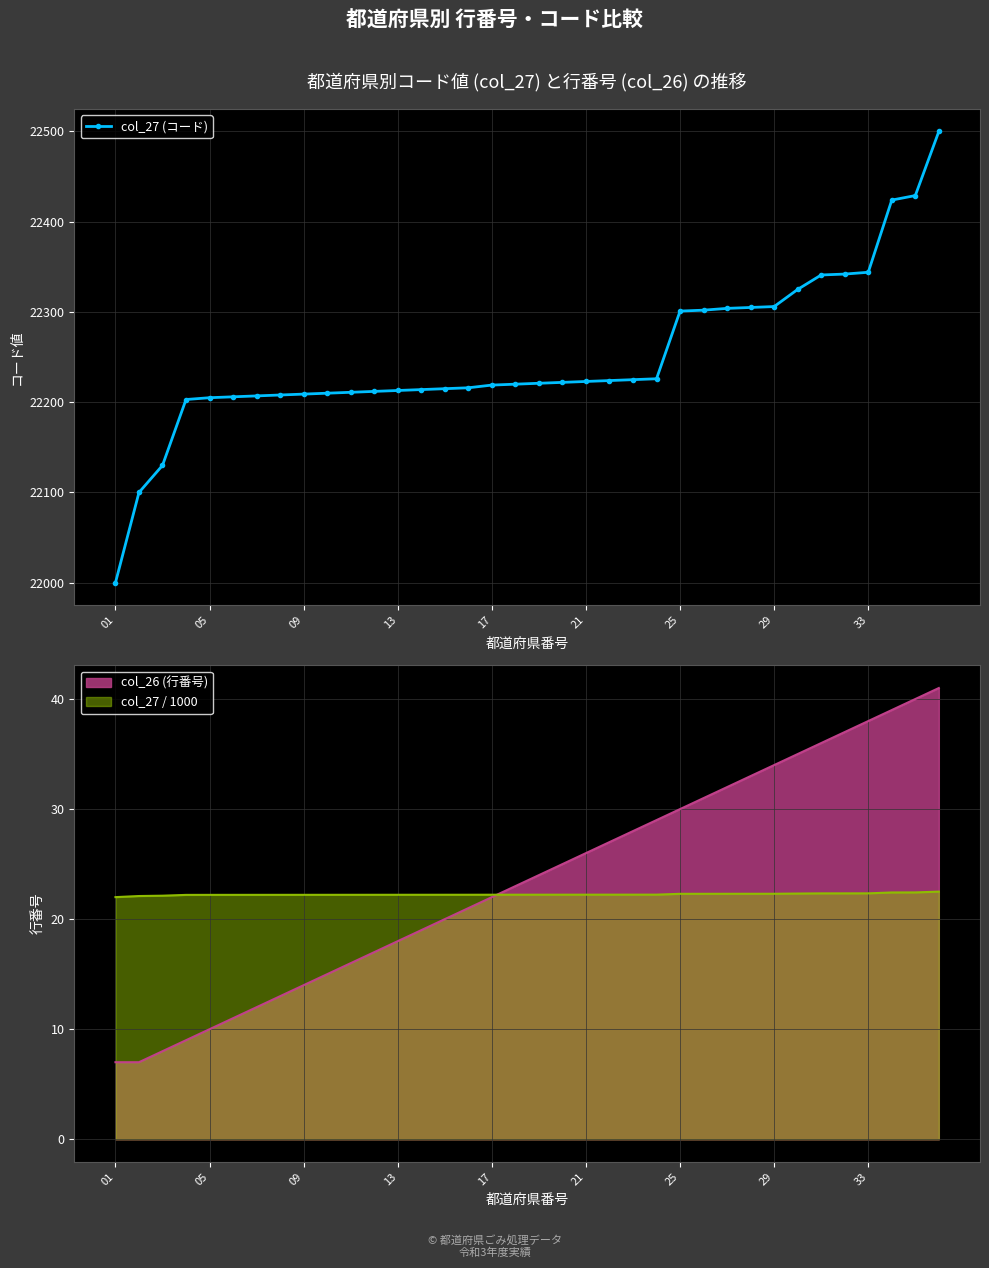

True or false: the data shows 22220 at 17.

True